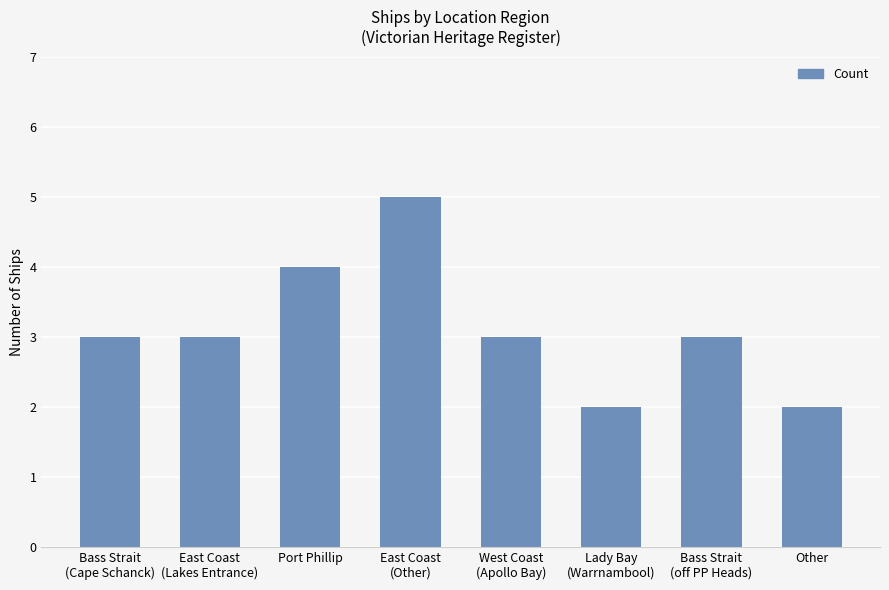

True or false: the data shows 2 at Bass Strait
(off PP Heads).

False